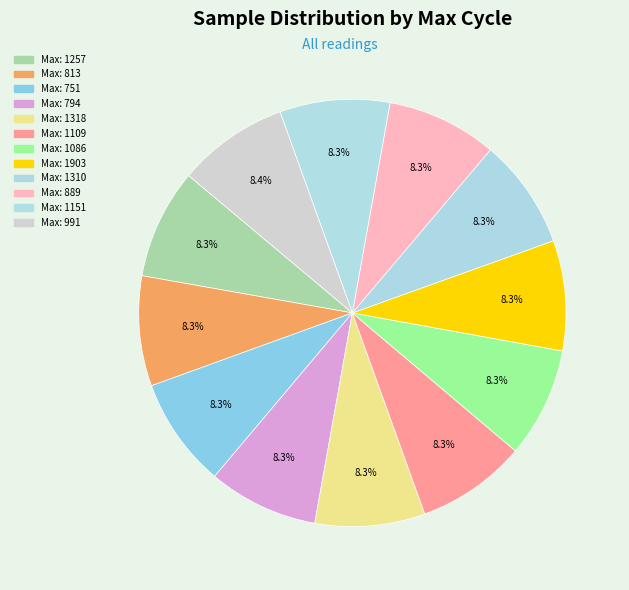

What is the smallest slice in the pie chart?

28-1318